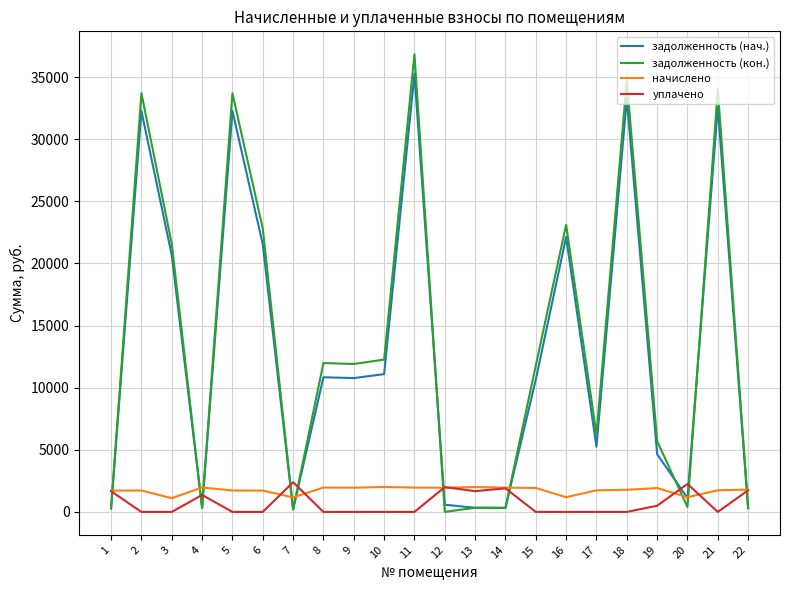

Between 6 and 17, which series saw the biggest shift?

задолженность (кон.)